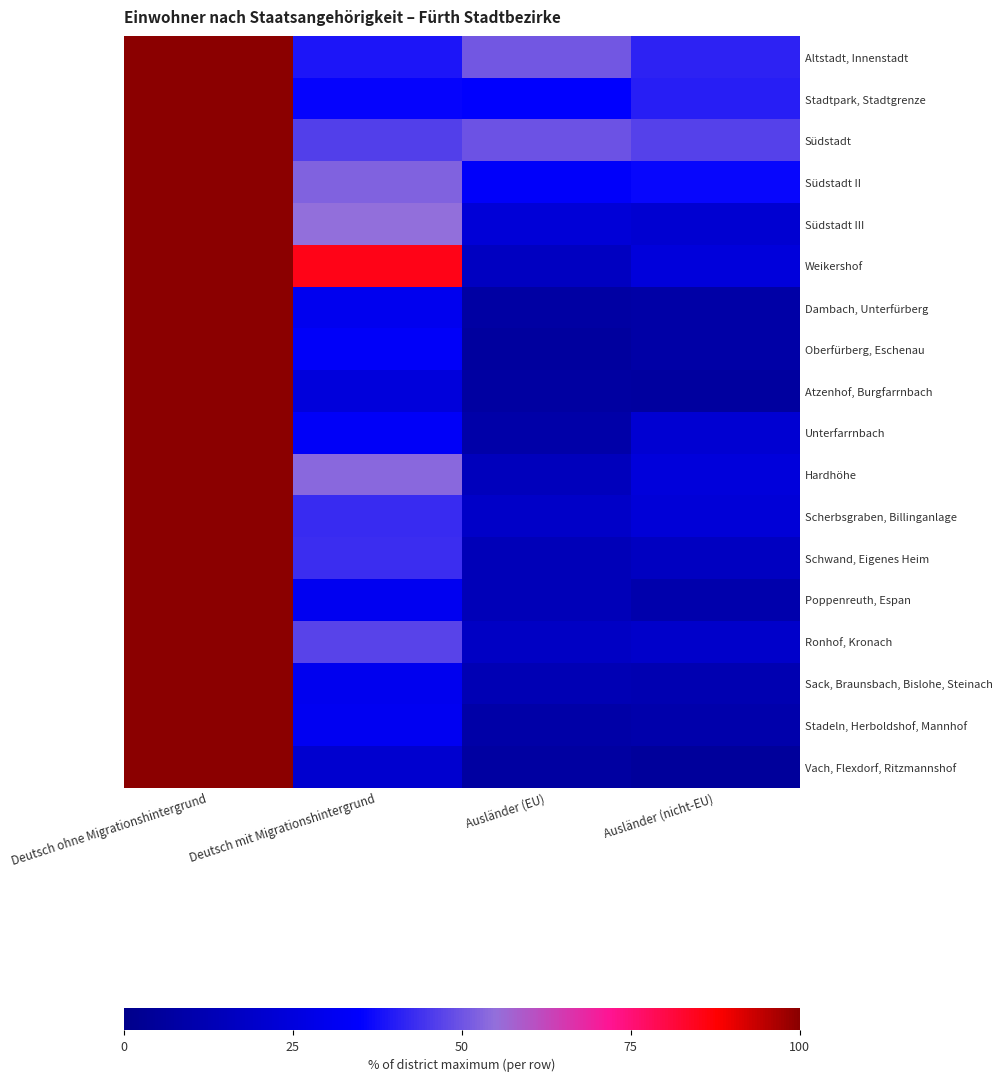

At which category is the sum across all series the highest?

Deutsch ohne Migrationshintergrund